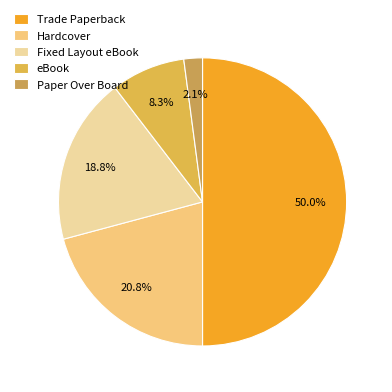

Count the number of slices in the pie.

5